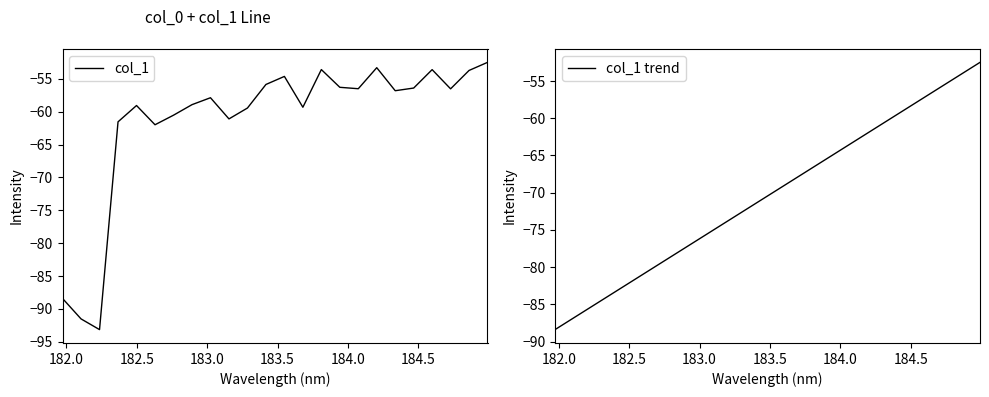

True or false: col_1 trend and col_1 cross at least once.

True